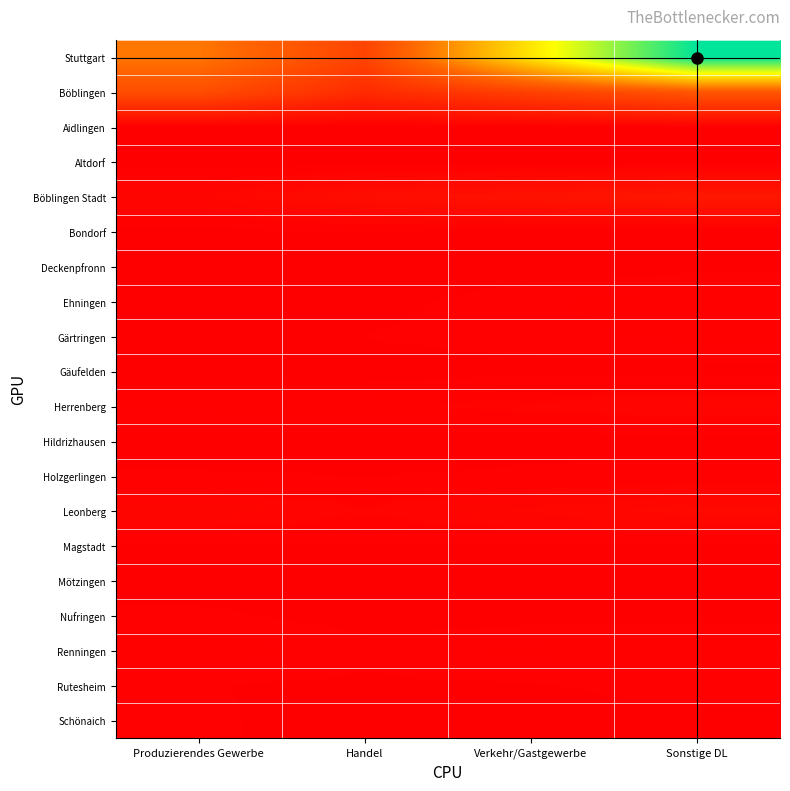

What is the difference between the highest and lowest values at Verkehr/Gastgewerbe?

0.6